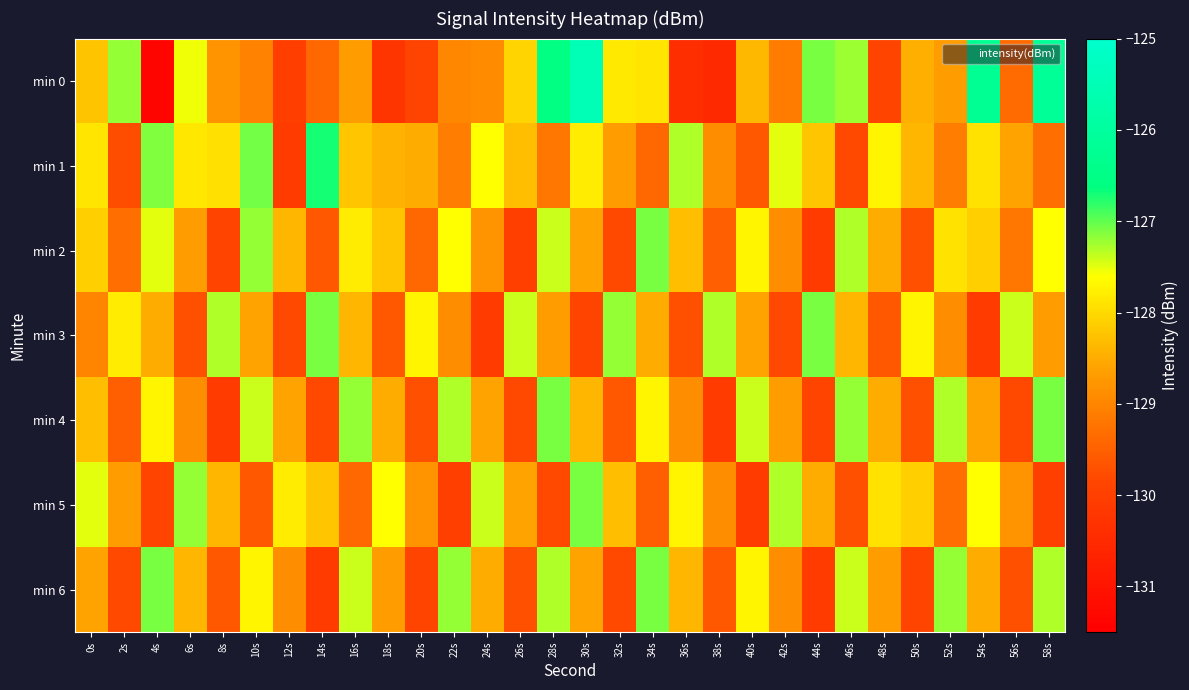

At which category is the sum across all series the highest?

30s